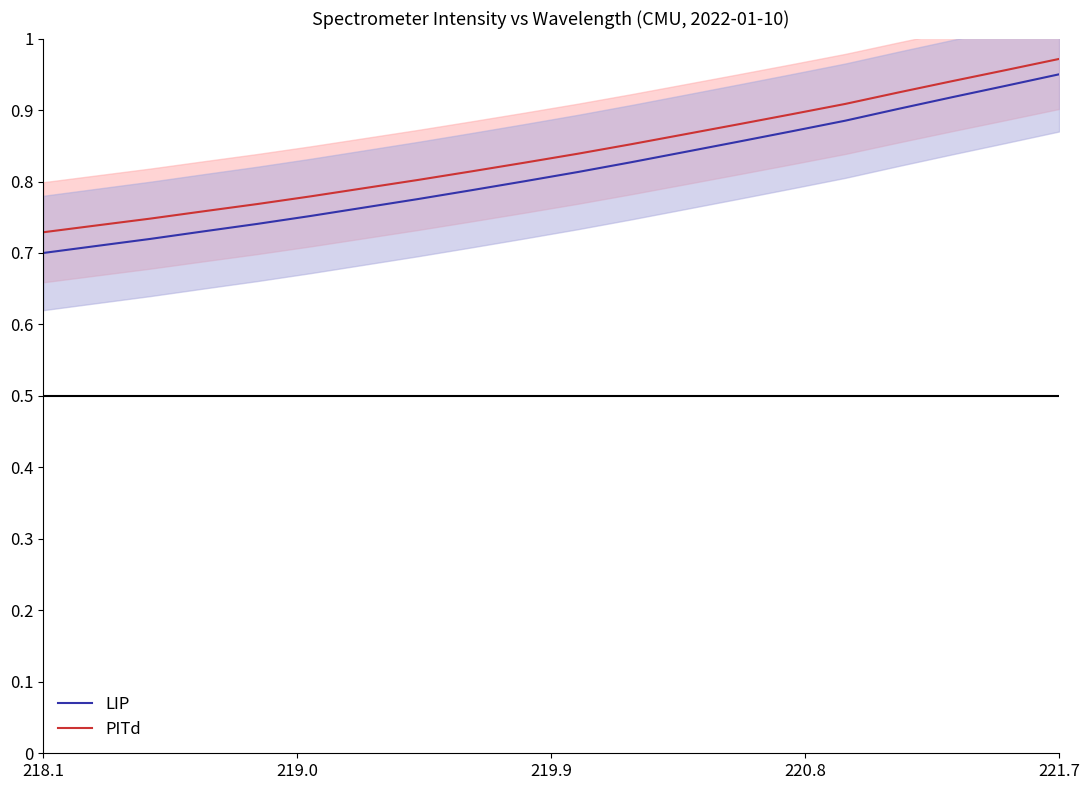

What is the highest value of the LIP series?

0.9